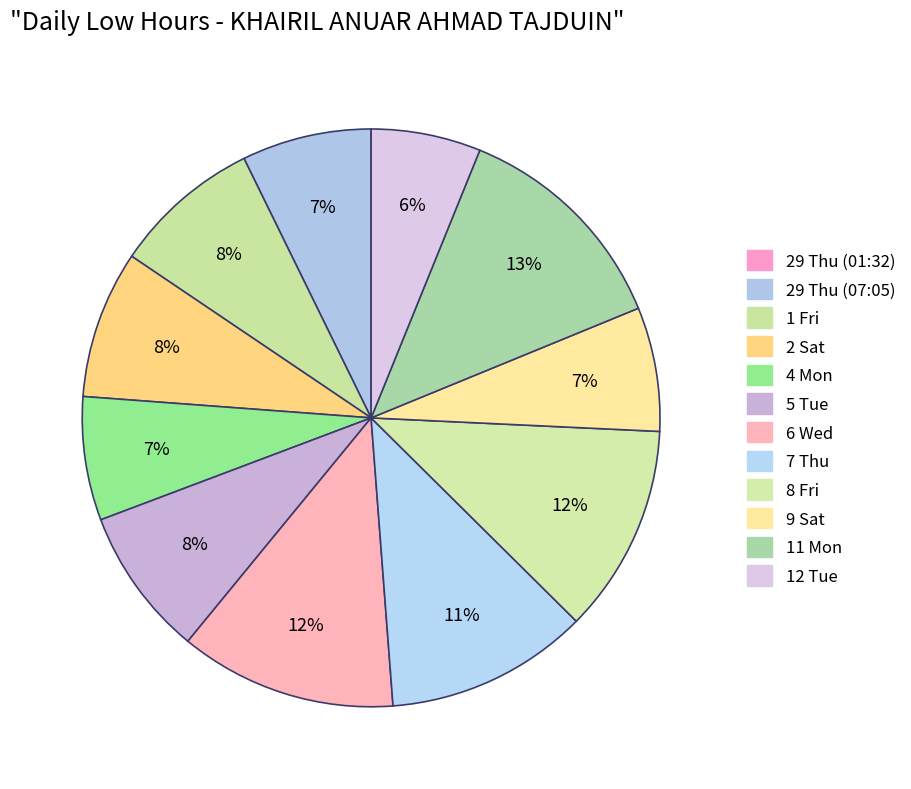

Does any single category account for the majority?

No